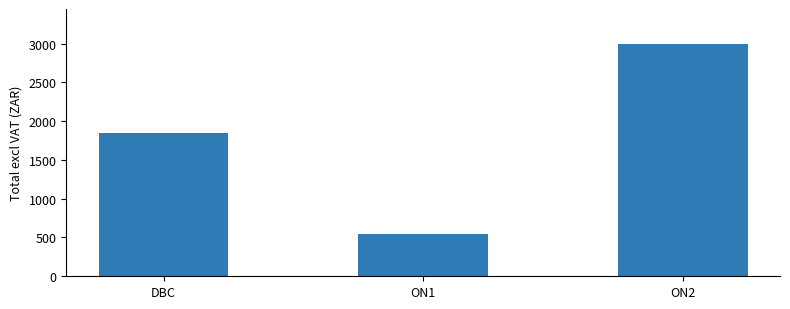

List the labels in order of value, largest first.

ON2, DBC, ON1